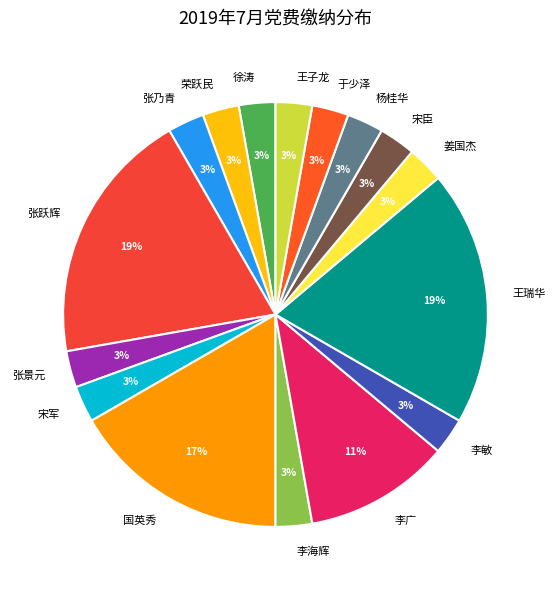

Is it true that 王瑞华 is 14% of the pie?

False